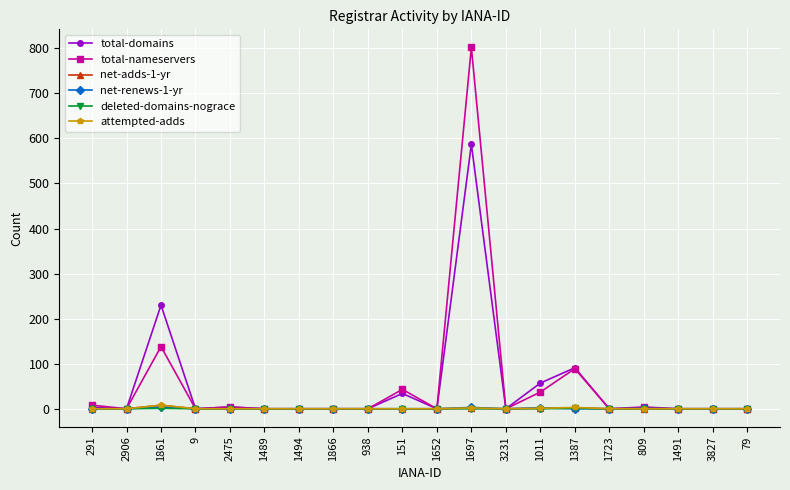

Where is the first local maximum for total-domains?

1861